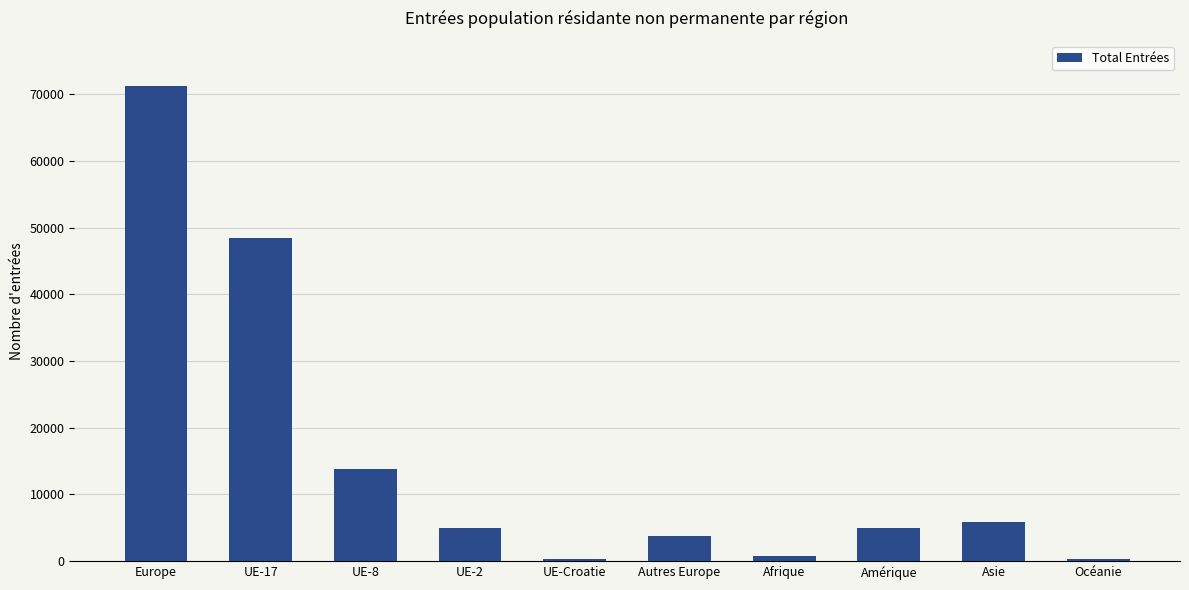

Between UE-17 and Asie, which is larger?

UE-17